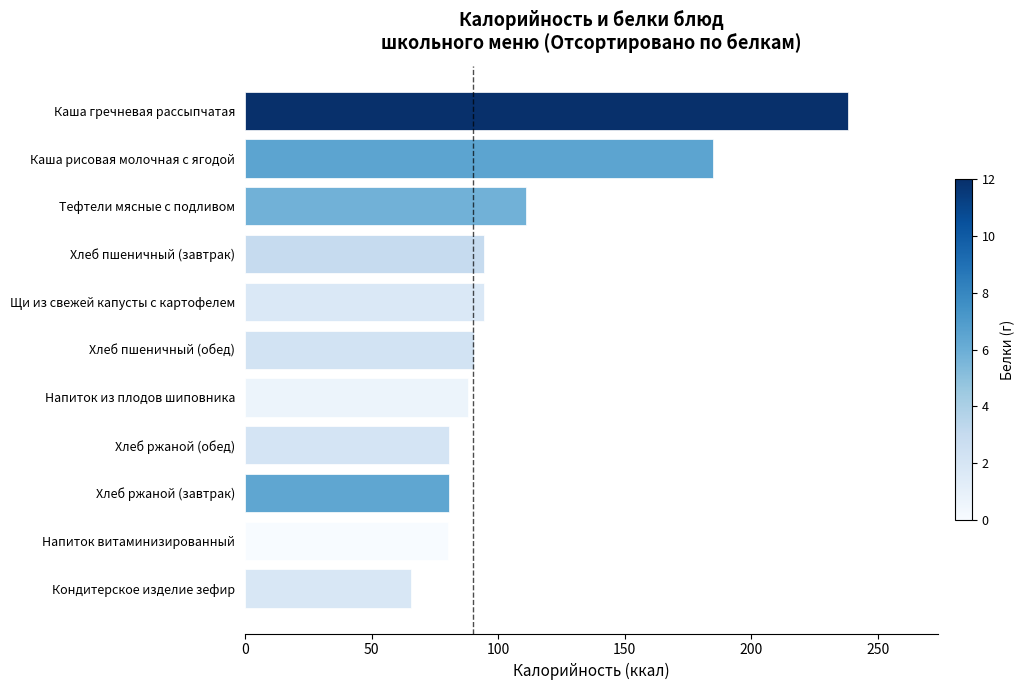

The chart shows a value of 149.1 at Тефтели мясные с подливом. True or false?

False